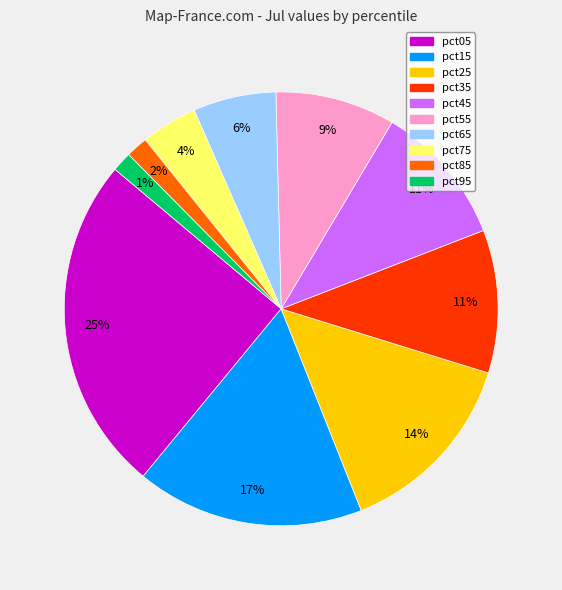

What percentage is the pct05 slice, to the nearest percent?

25%